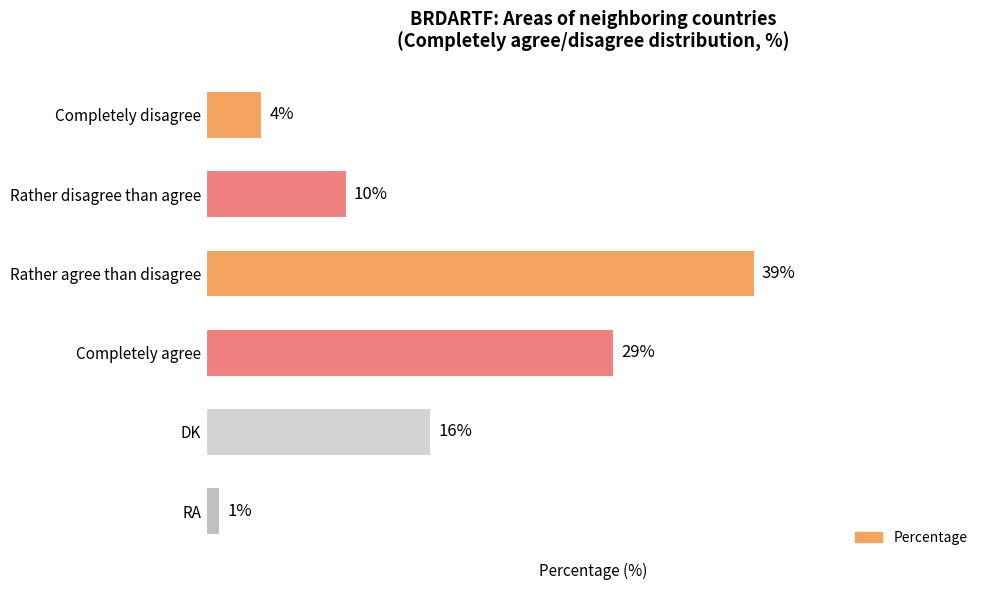

Are the bars grouped side by side (vs. stacked)?

No